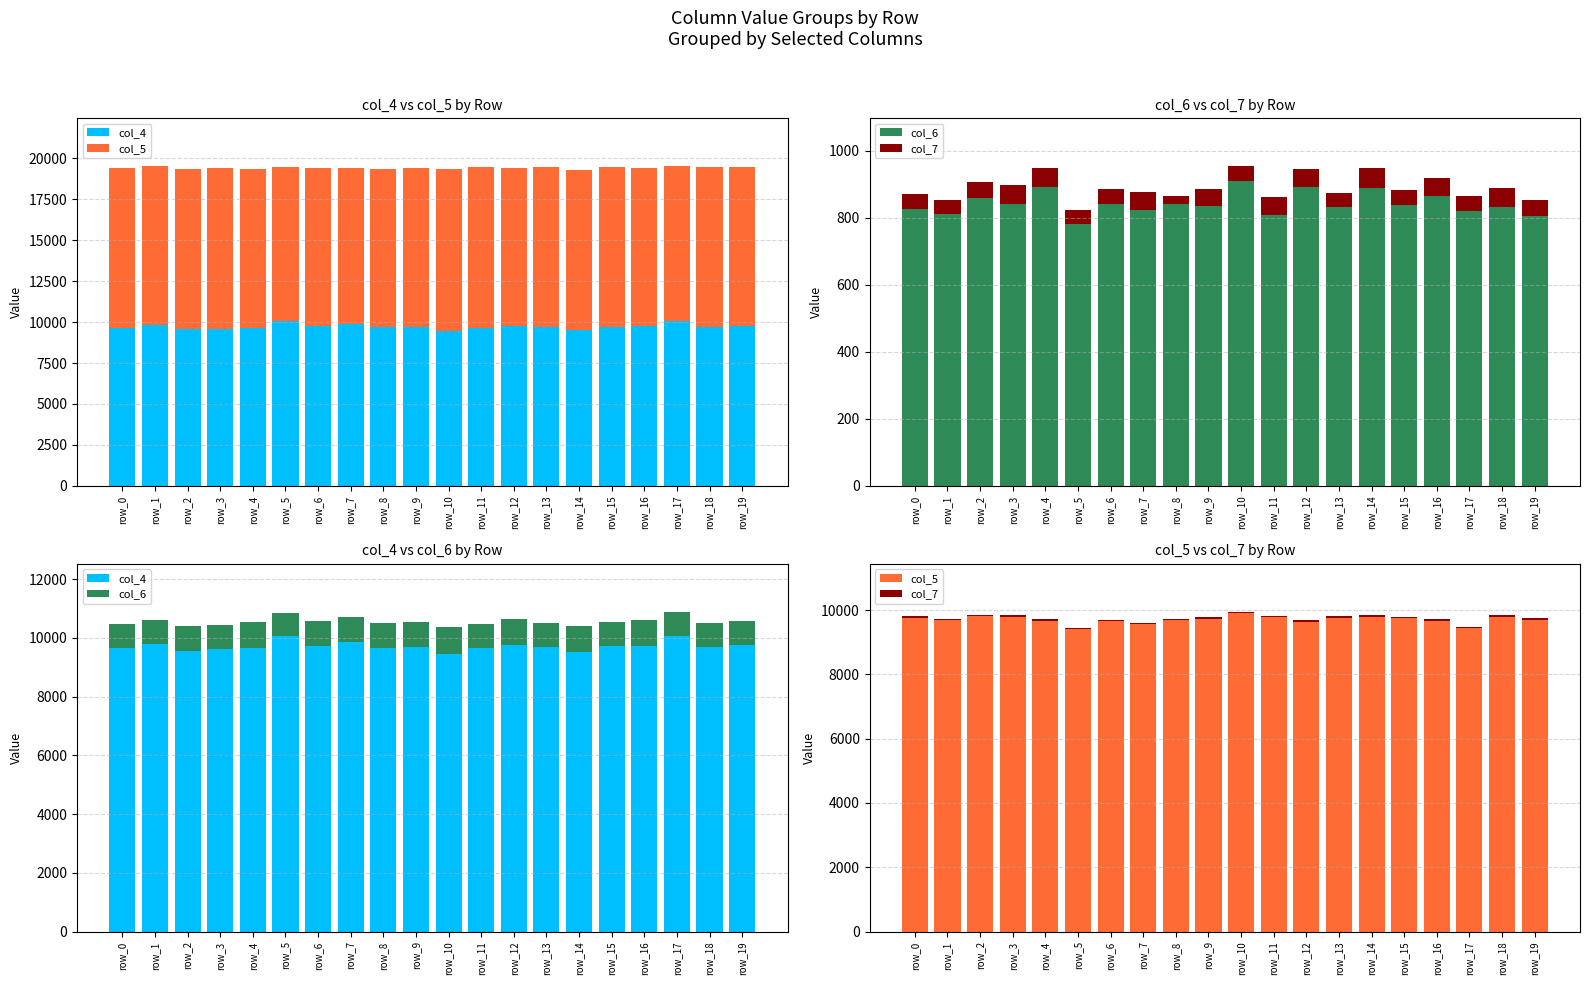

Where is col_4 nearest to the value 9770?

row_19